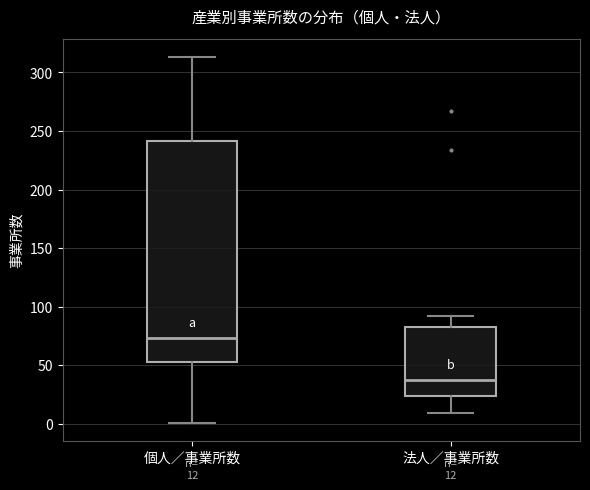

Which box has the highest median line?

個人／事業所数